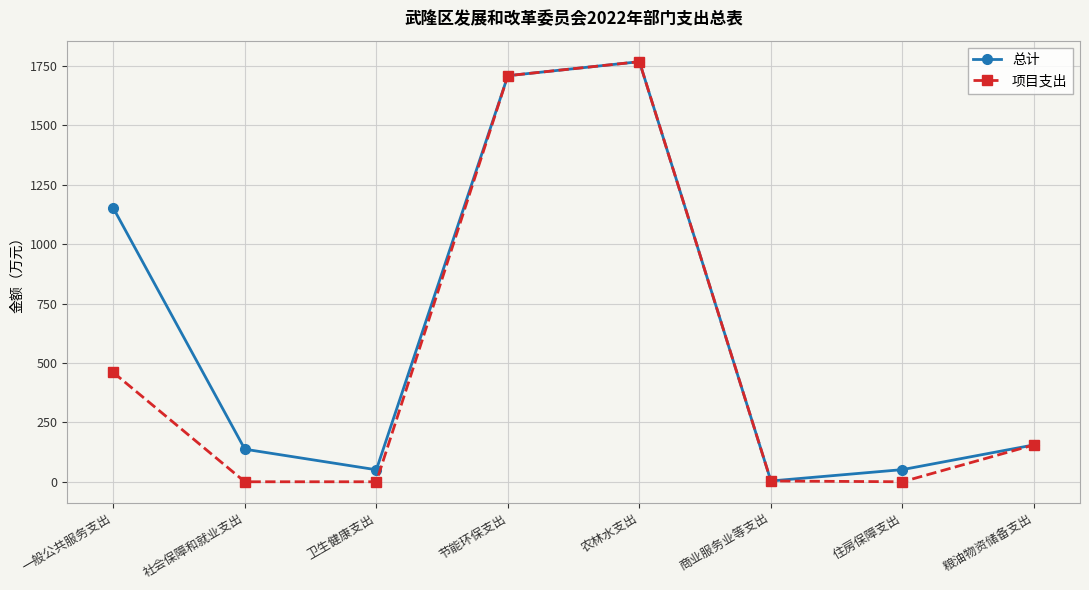

Rank the series at 一般公共服务支出 from highest to lowest value.

总计, 项目支出